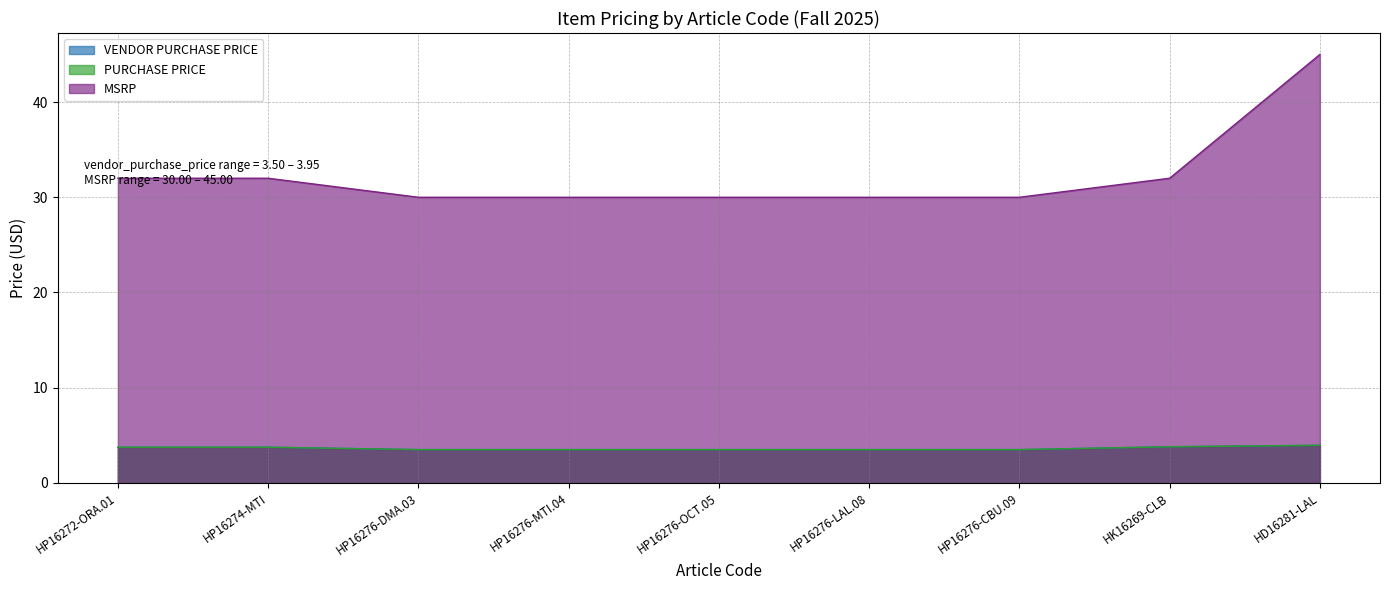

What is the sum of all MSRP values?

291.0